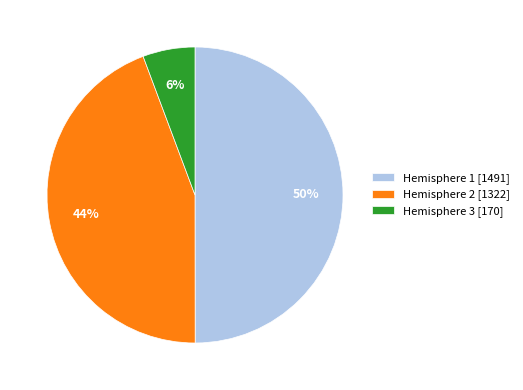

To the nearest percent, what is the average slice percentage?

33%